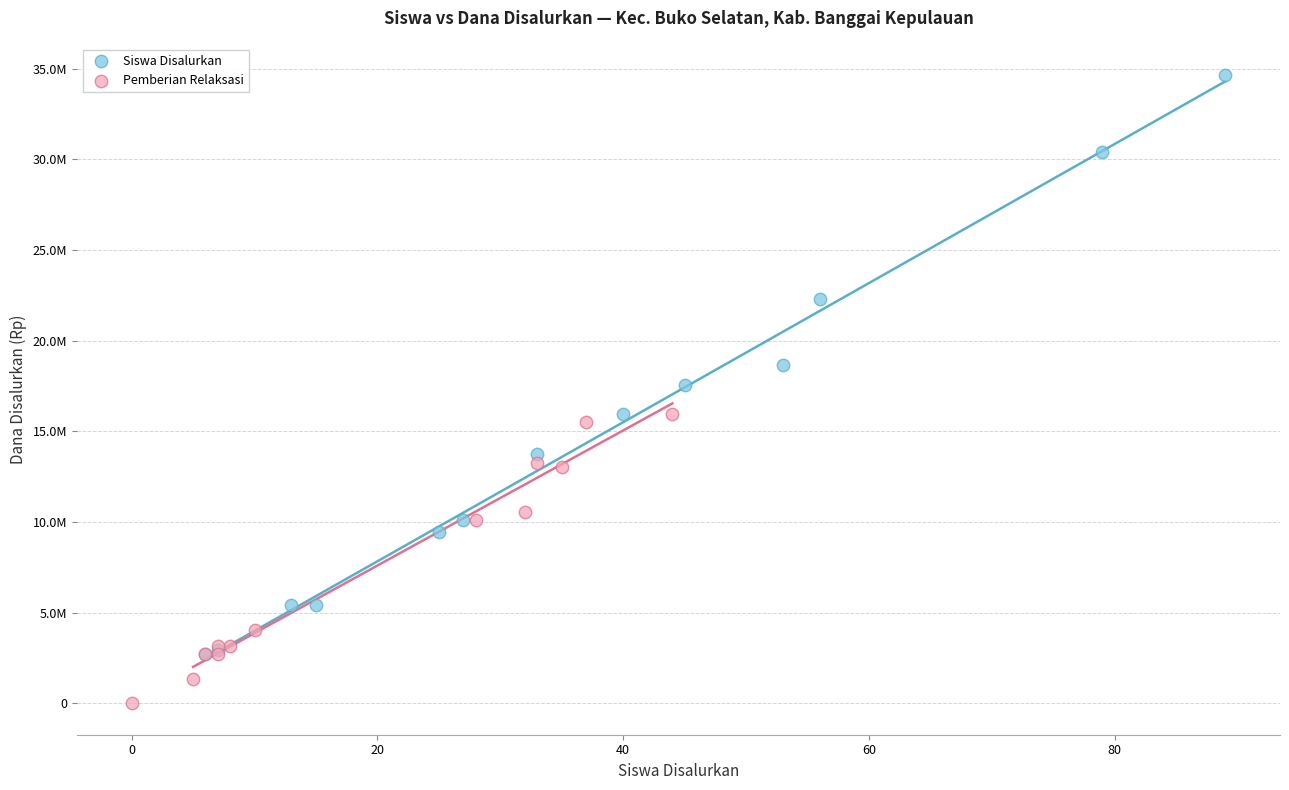

Which series has the largest Y range (max minus min)?

Siswa Disalurkan